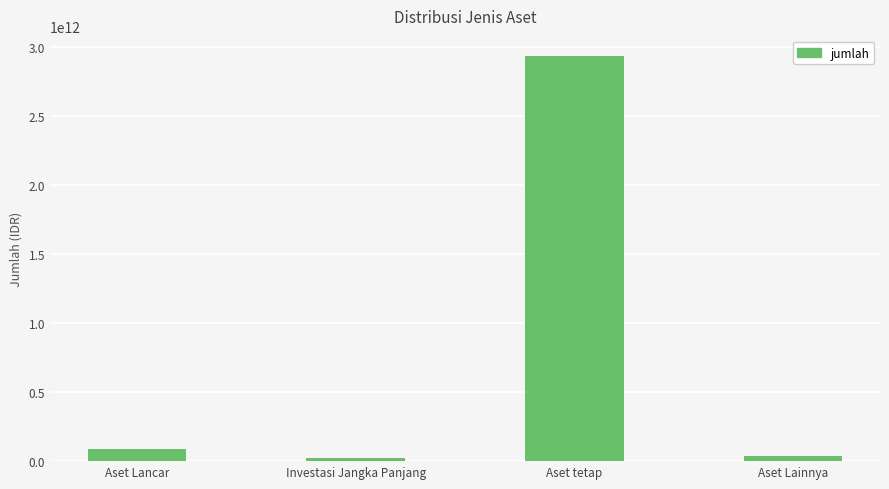

The chart shows a value of 2933187546872.0 at Aset tetap. True or false?

True